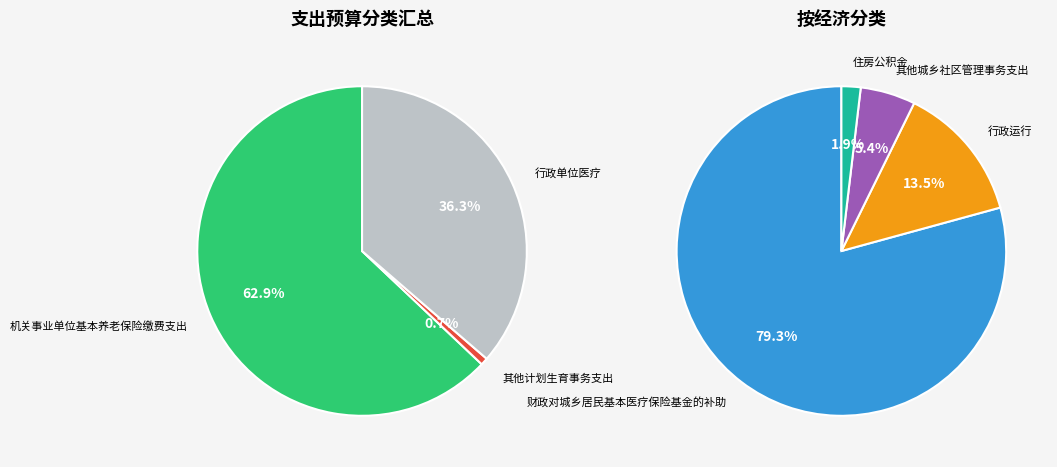

How many slices are in this pie chart?

7